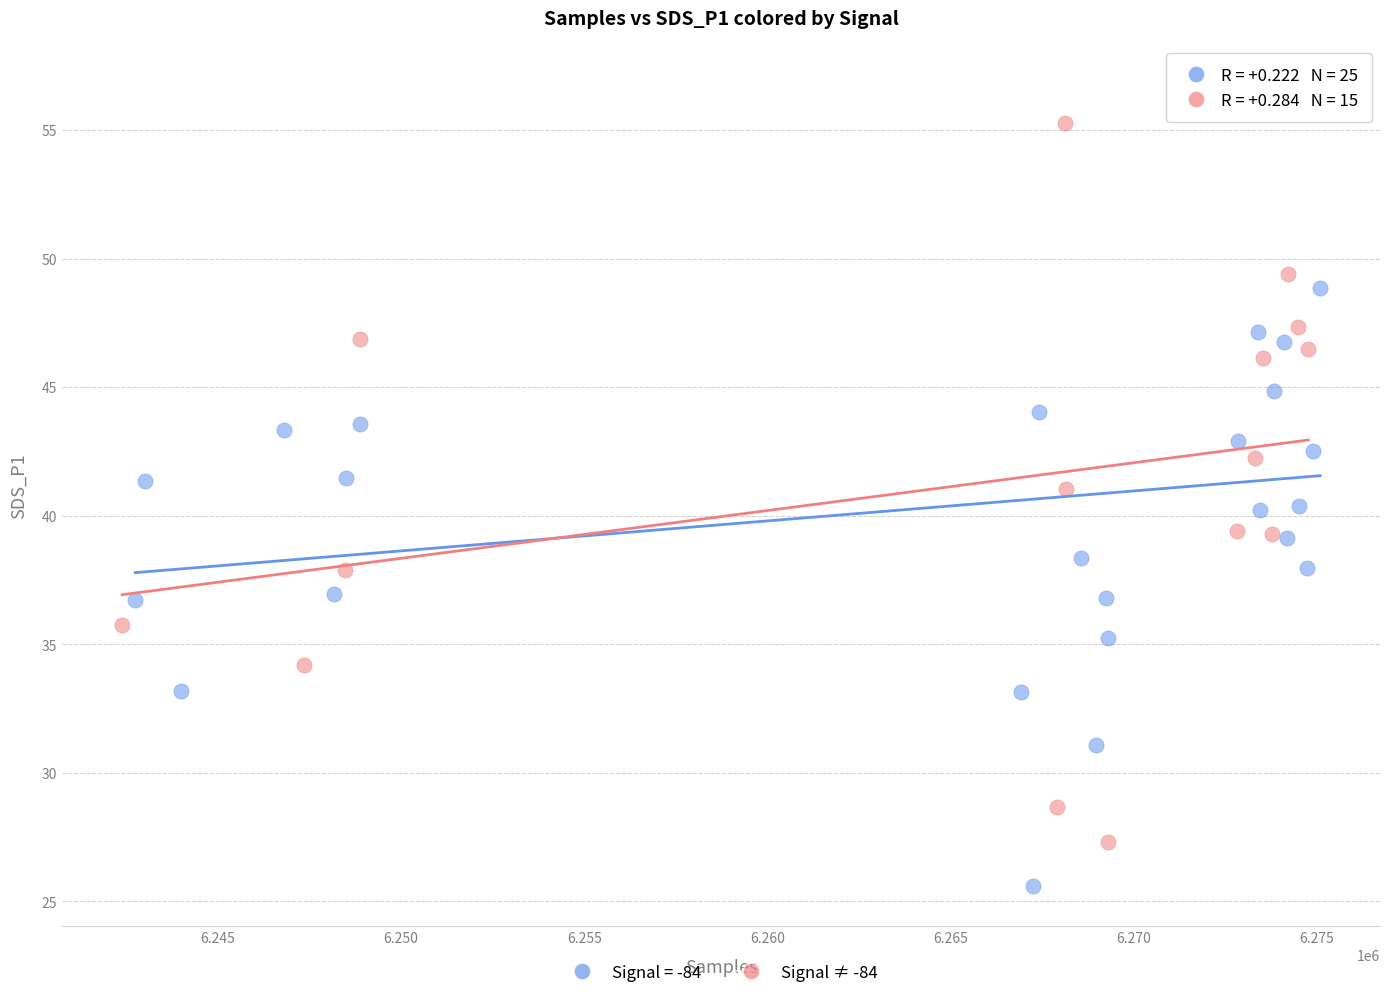

Which series has the widest spread of Y values?

Signal = -84